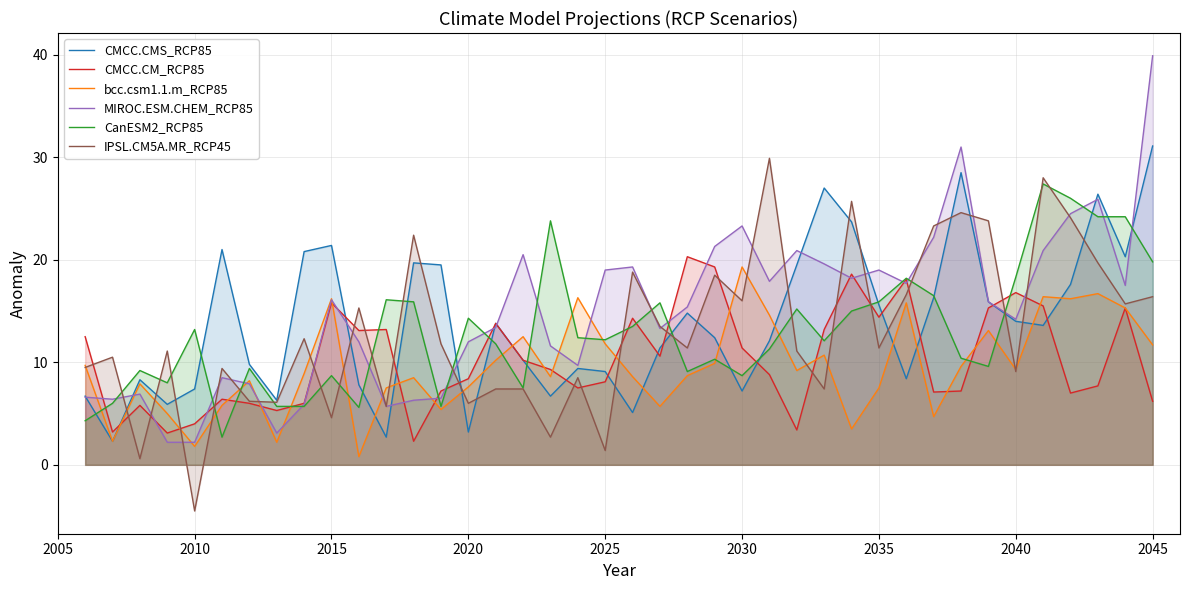

List the series in order of their peak value, highest first.

MIROC.ESM.CHEM_RCP85, CMCC.CMS_RCP85, IPSL.CM5A.MR_RCP45, CanESM2_RCP85, CMCC.CM_RCP85, bcc.csm1.1.m_RCP85